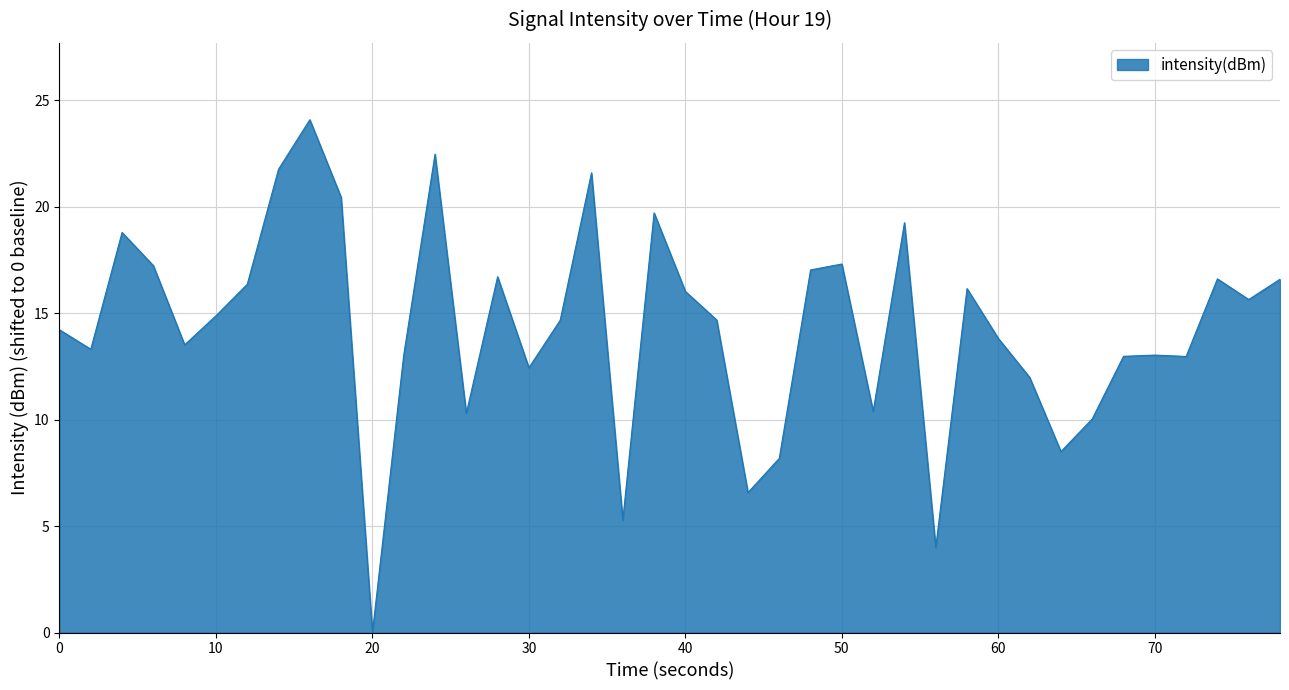

What is the difference between the maximum and minimum values?

24.1